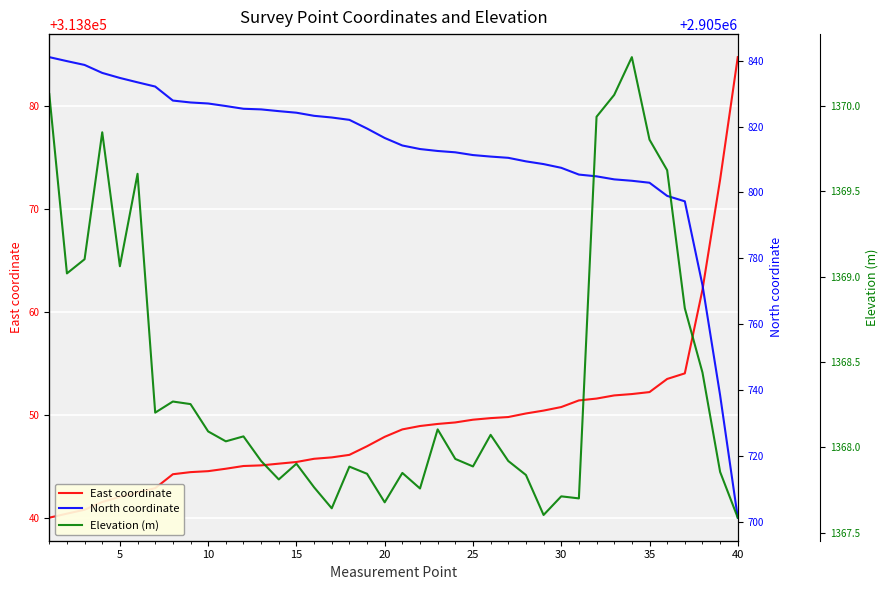

What is the maximum value for East coordinate?

313884.8